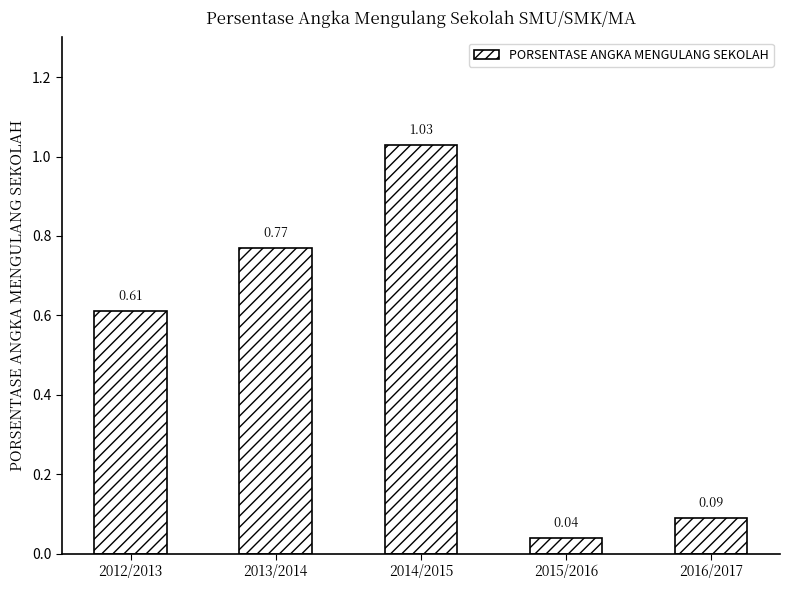

What is the change in value from 2013/2014 to 2015/2016?

-0.7